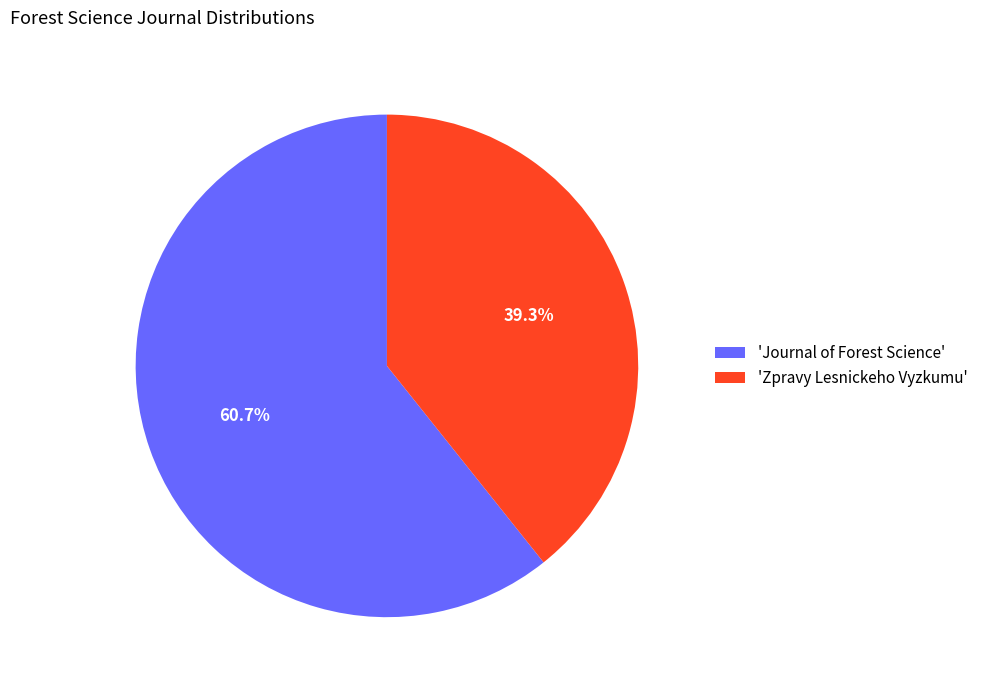

Does 'Journal of Forest Science' account for over 50% of the chart?

Yes